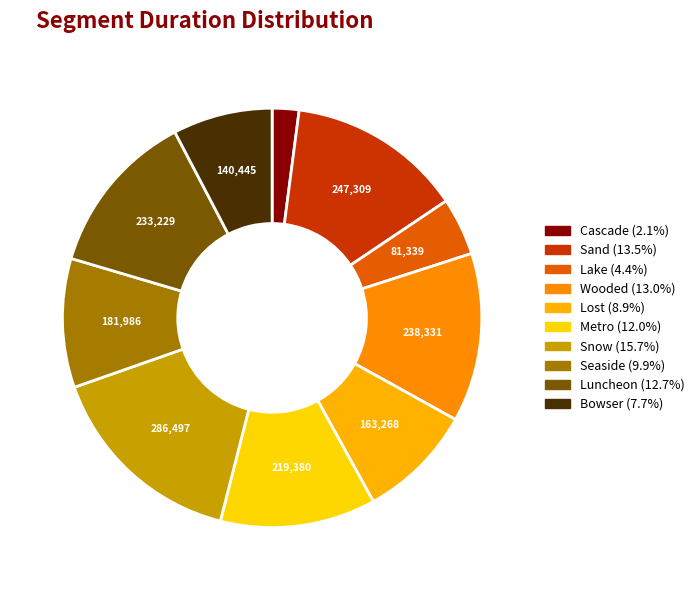

Count the number of slices in the pie.

10